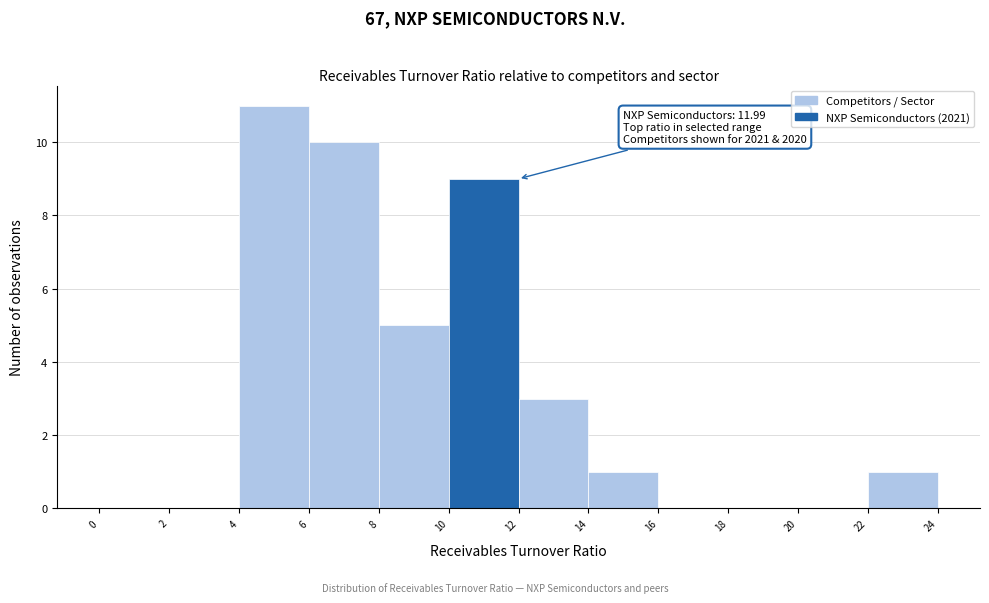

Which range on the x-axis has the tallest bar?

4 to 6